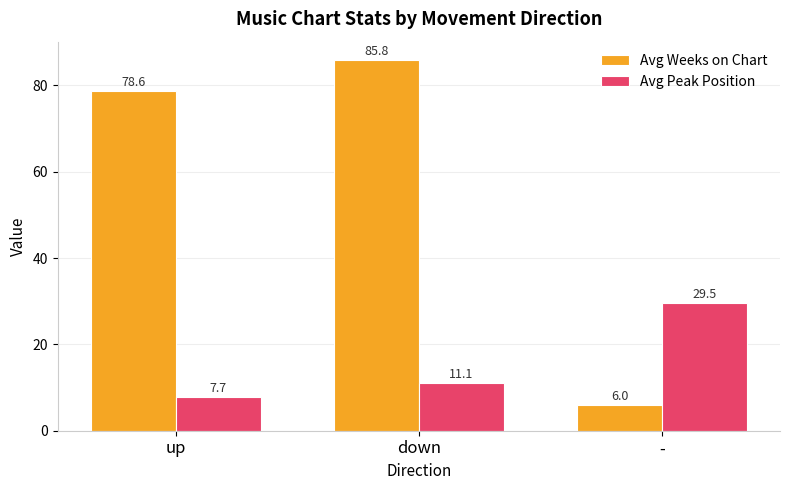

What are all the series names shown in the legend?

Avg Weeks on Chart, Avg Peak Position